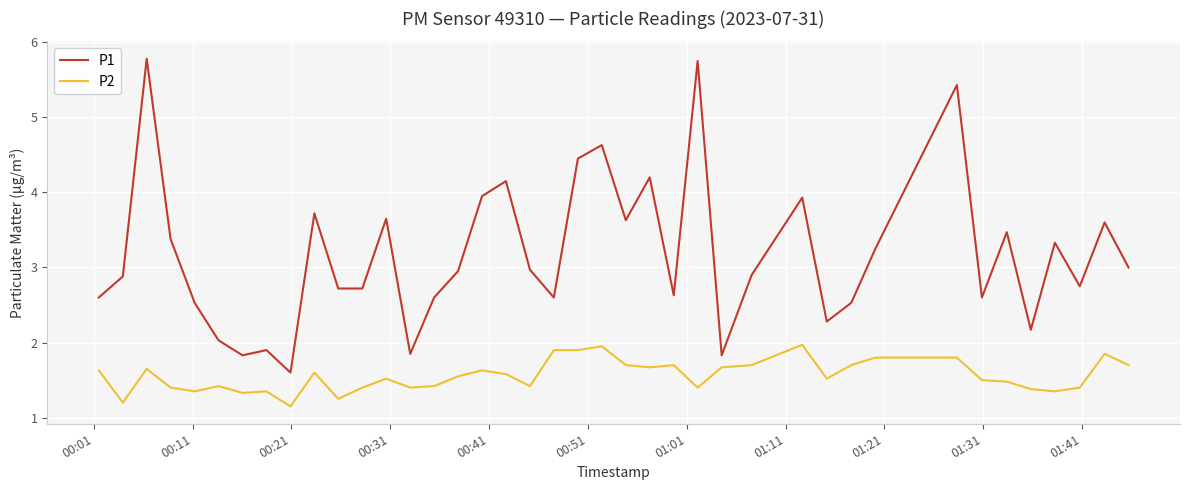

How many categories are shown in the chart?

40